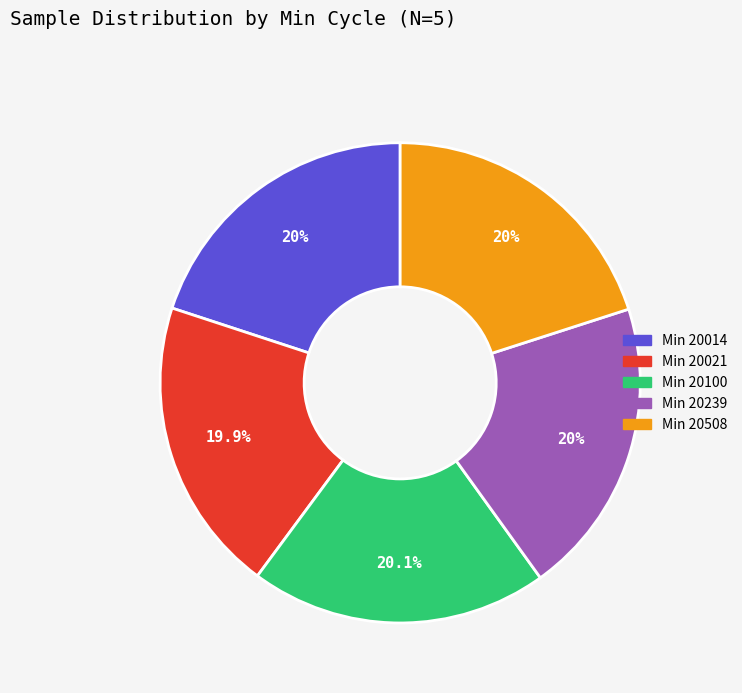

What percentage is NOT represented by Min 20239?

80.0%